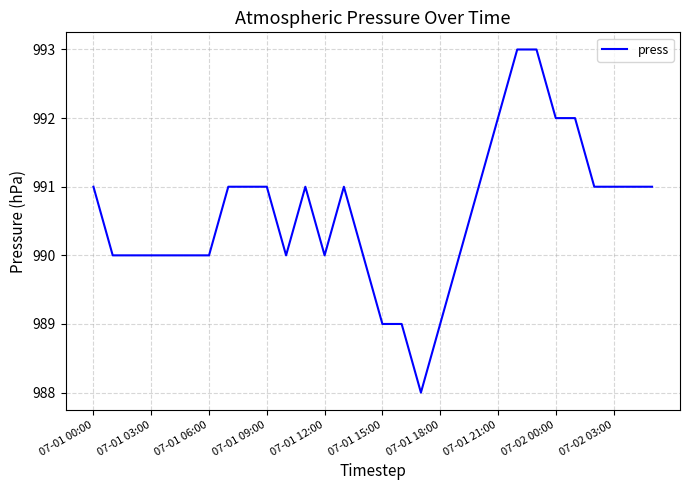

What is the difference between the maximum and minimum values?

5